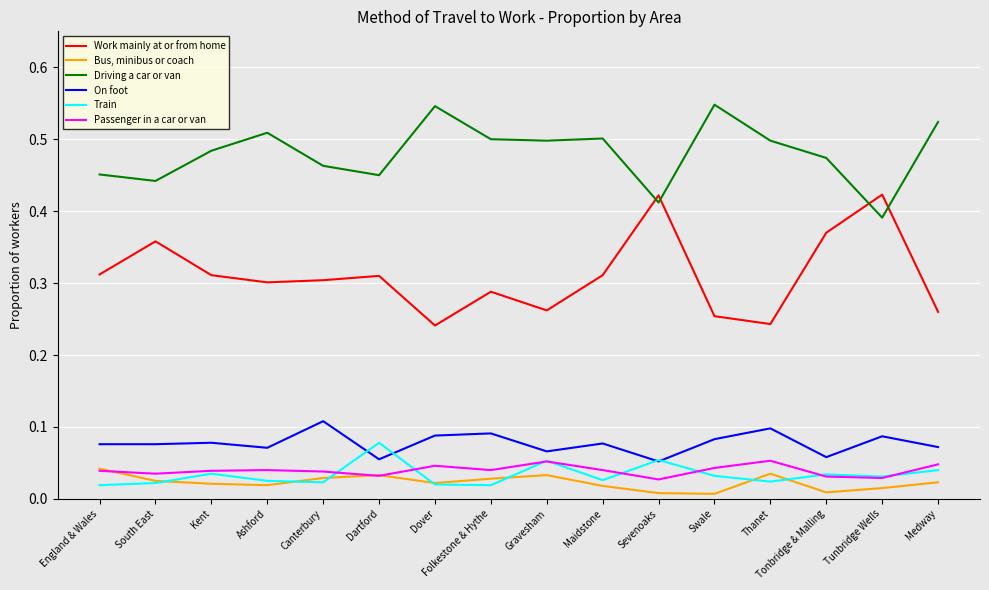

In Work mainly at or from home, how many points are higher than both neighbors (excluding endpoints)?

5